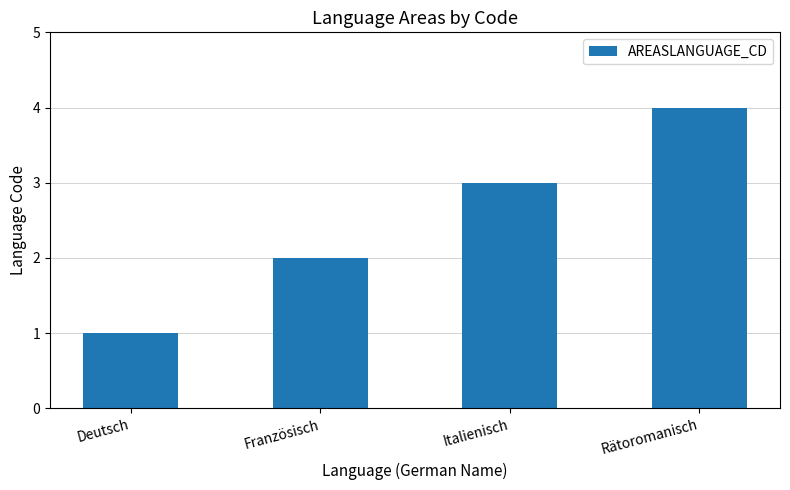

At which label is the value closest to 2?

Französisch